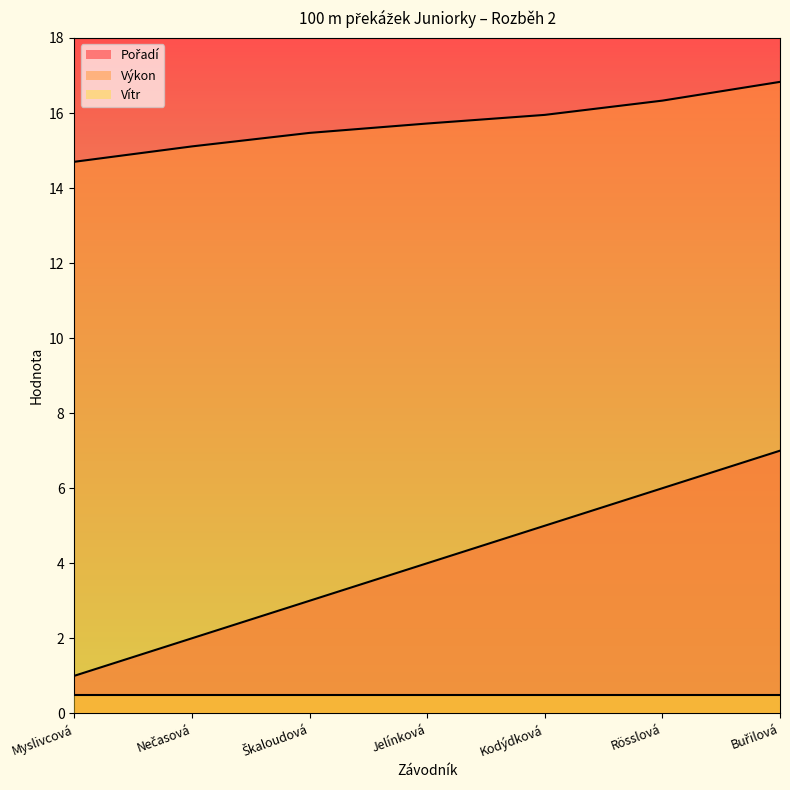

List the labels in order of Výkon value, largest first.

Buřilová, Rösslová, Kodýdková, Jelínková, Škaloudová, Nečasová, Myslivcová